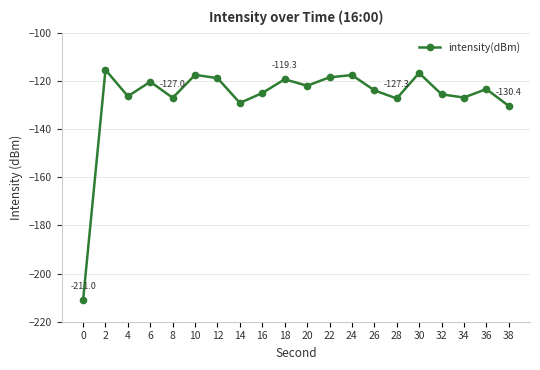

What is the sum of the values at 4 and 22?

-244.9